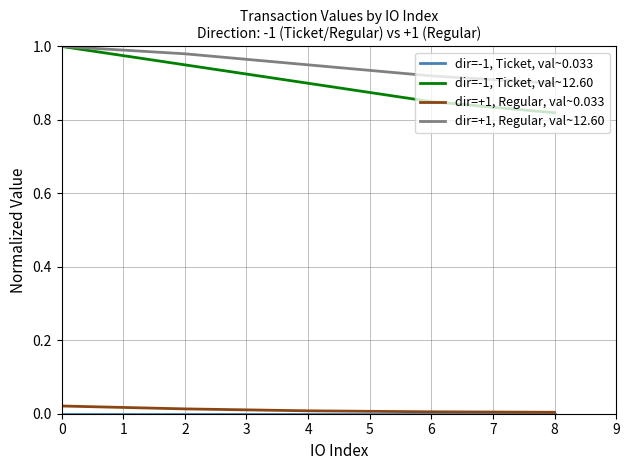

True or false: dir=+1, Regular, val~0.033 and dir=-1, Ticket, val~12.60 intersect in this chart.

False